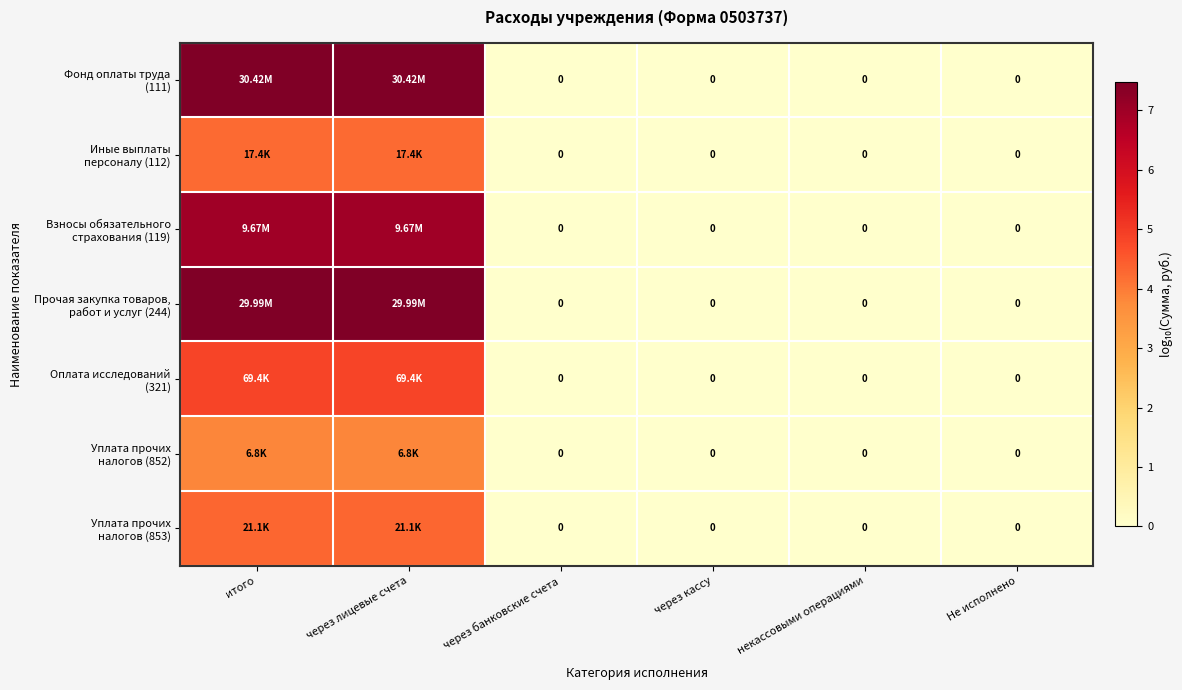

Is the value of Оплата исследований (321) at итого greater than the value of Взносы обязательного страхования (119) at через лицевые счета?

No